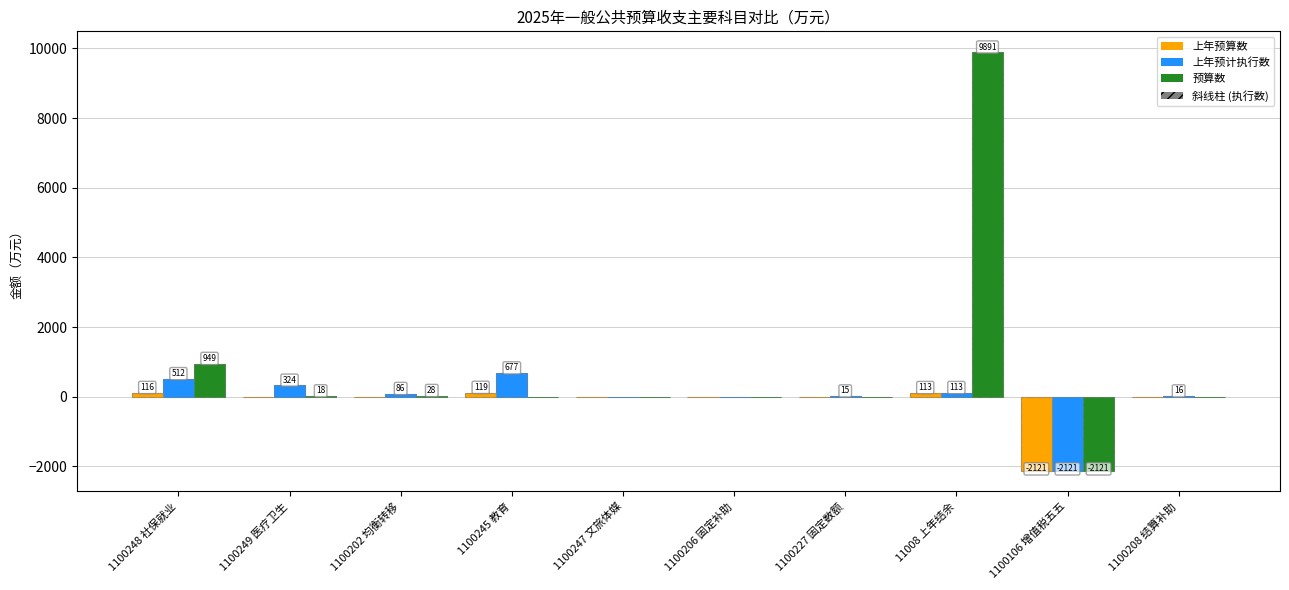

How many groups of bars are there?

10